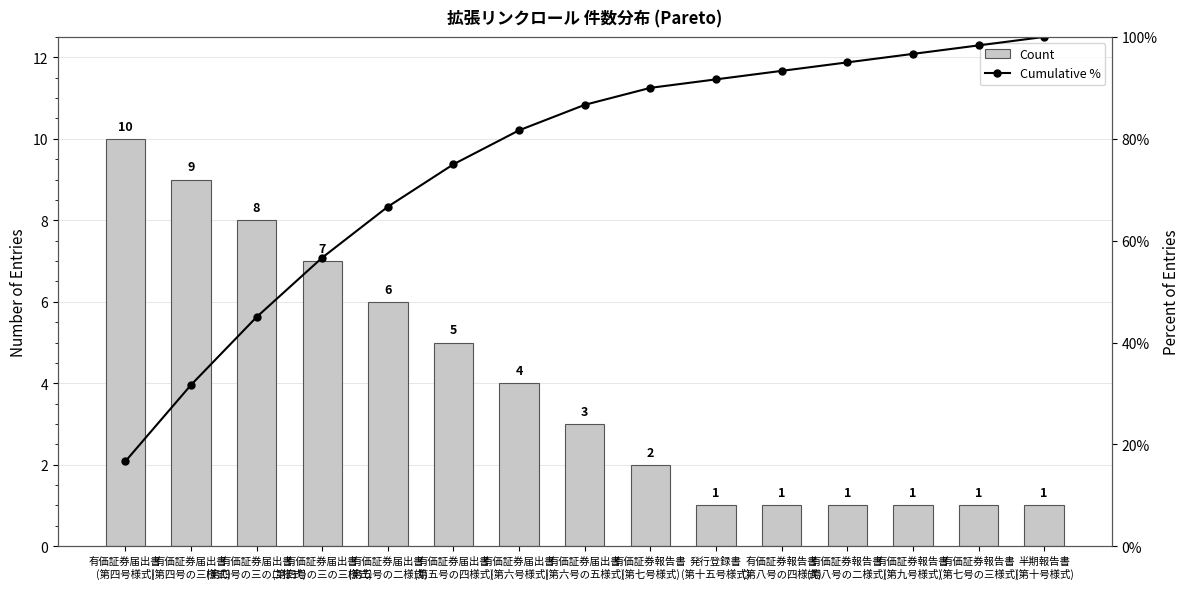

What position from the right is 有価証券届出書
(第六号の五様式)?

8